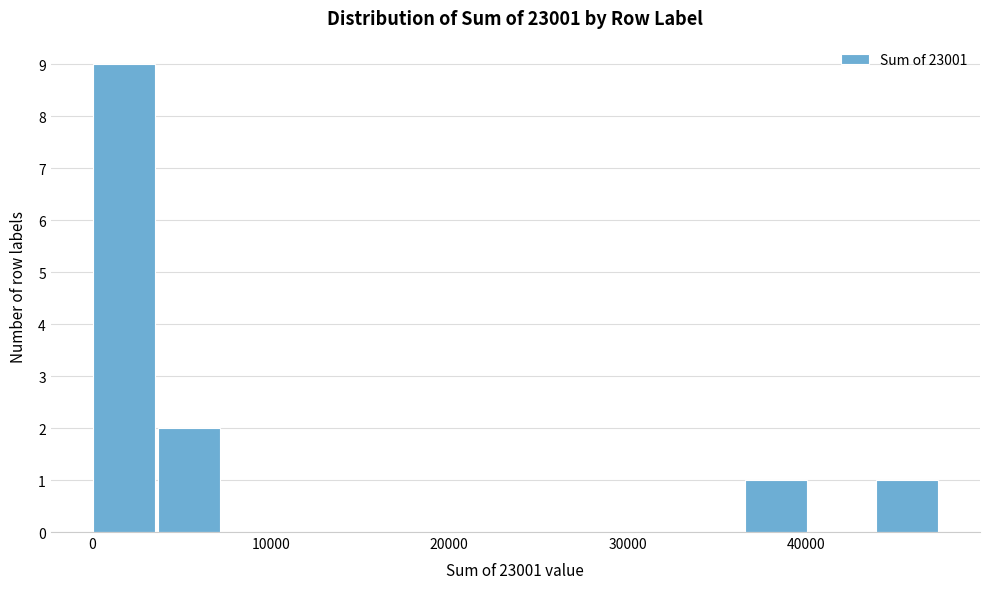

Around what value on the x-axis is the tallest bar? Give the approximate position of its centre, as read against the axis.

2000